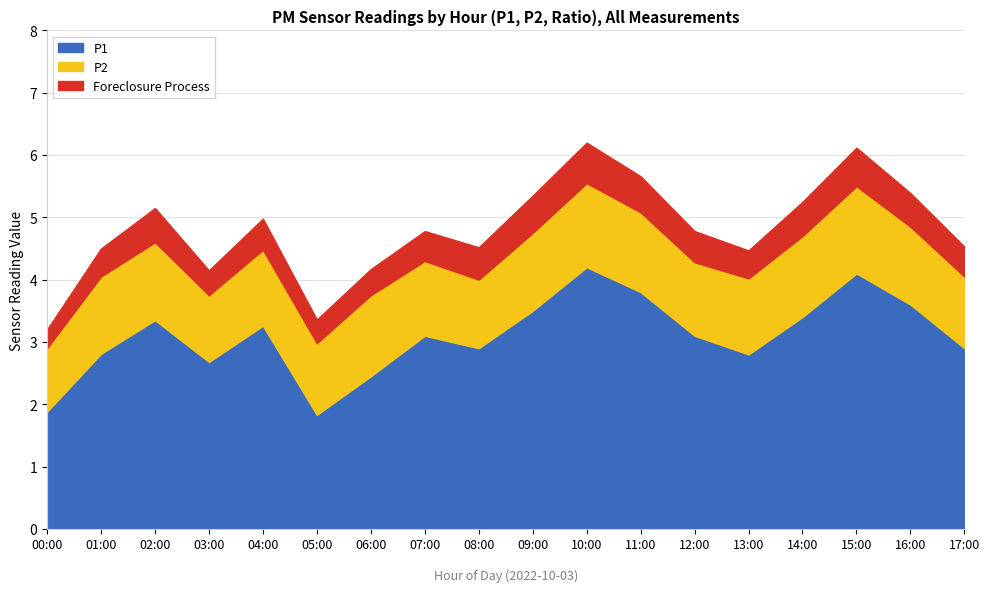

Does the chart display data point markers on the line(s)?

No